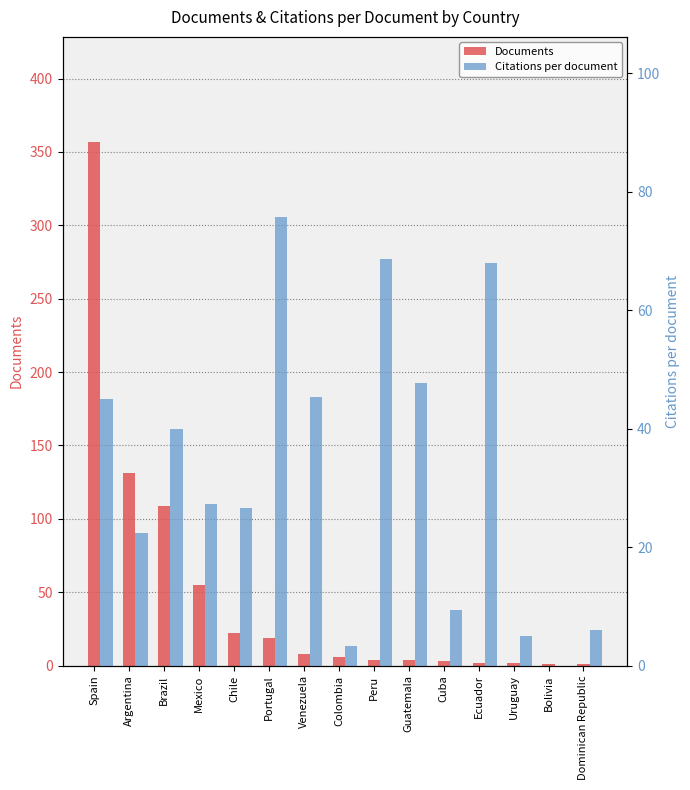

At Uruguay, list the series in order from largest to smallest.

Citations per document, Documents